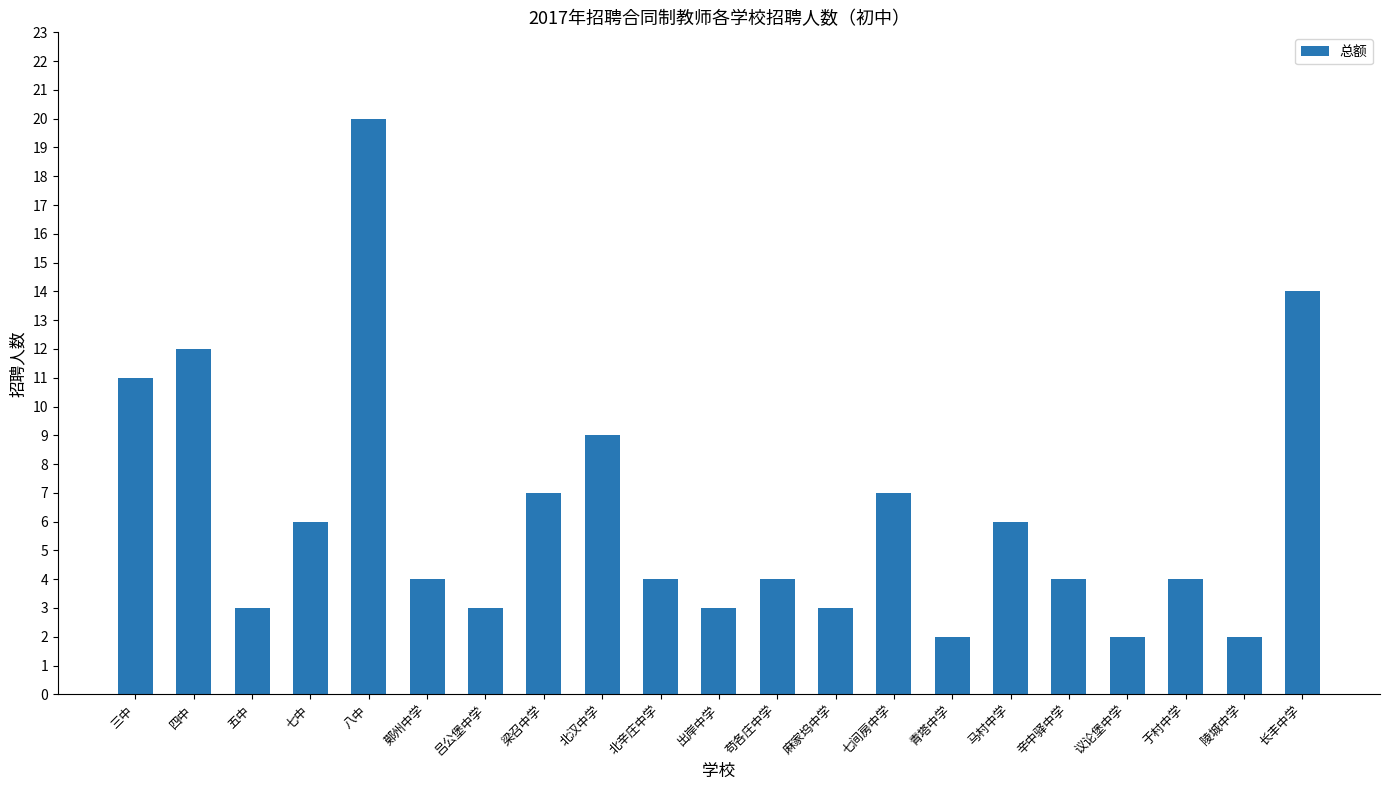

Does the chart contain stacked bars?

No